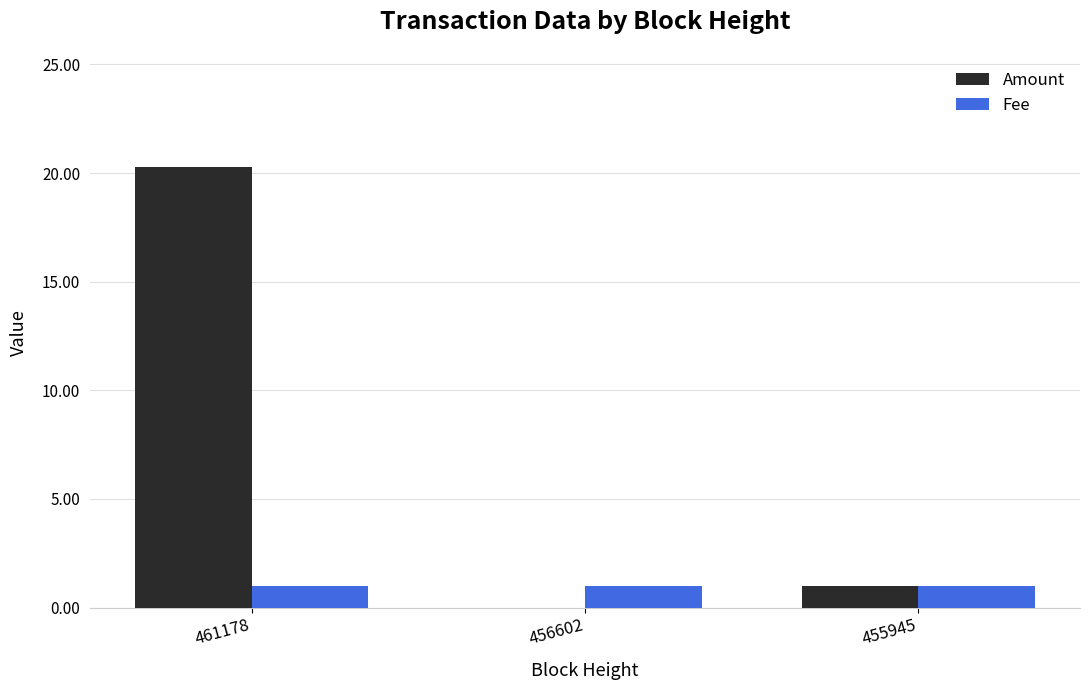

What is the approximate value of Fee at 456602?

1.0